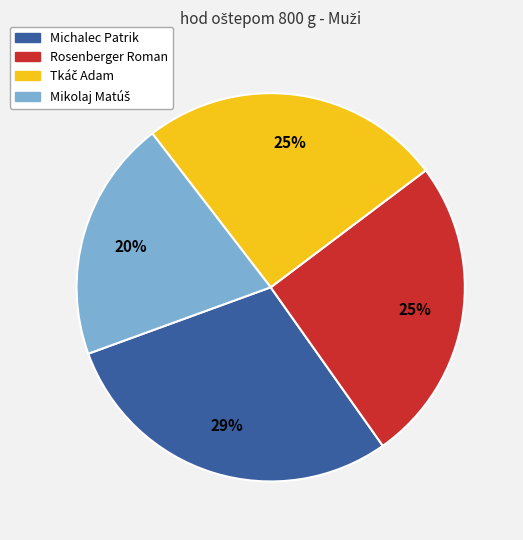

The Rosenberger Roman slice represents 25% of the pie. True or false?

True